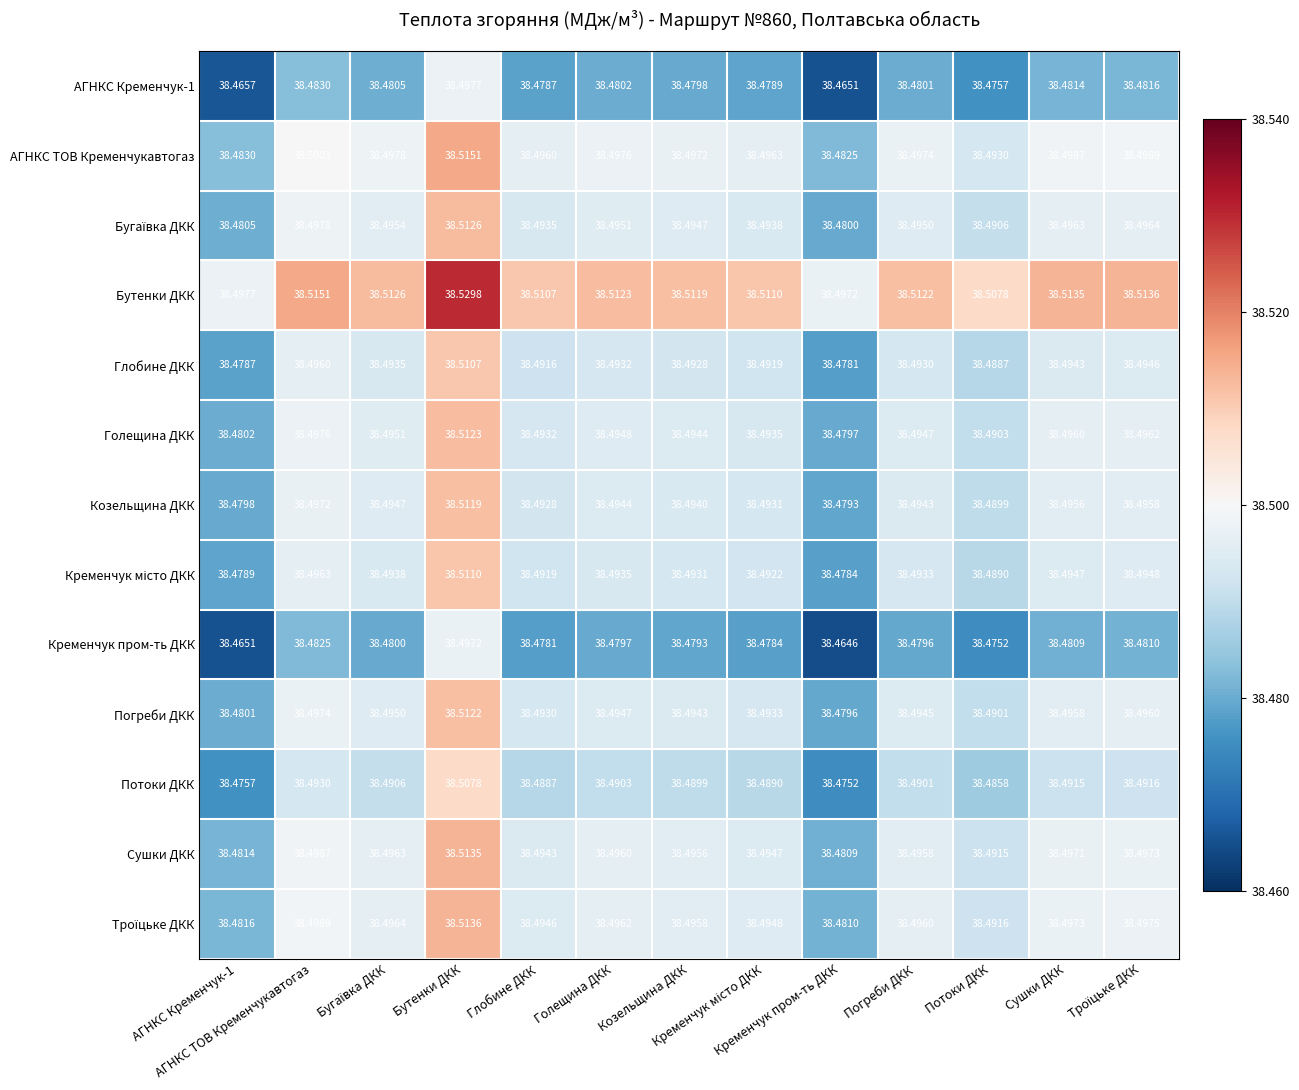

How many series are shown in this chart?

13